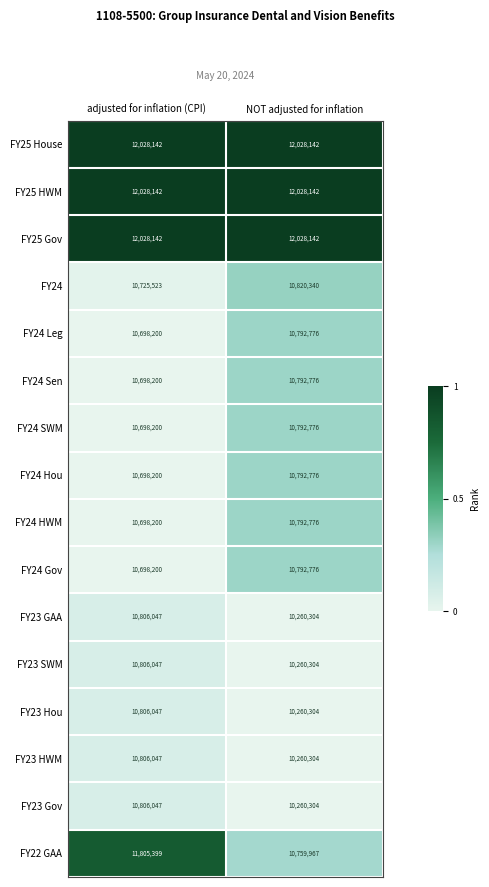

How many data points does each series have?

2